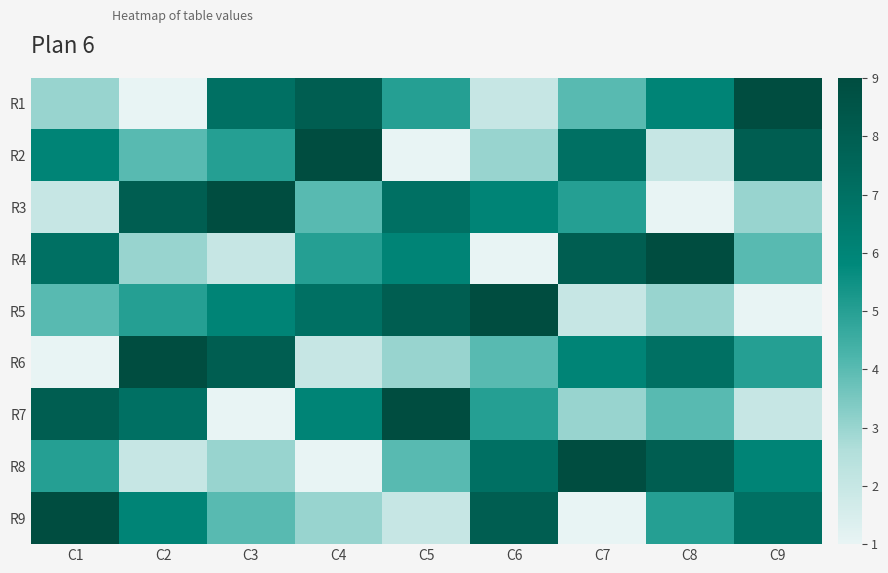

Rank the series at C8 from lowest to highest value.

R3, R2, R5, R7, R9, R1, R6, R8, R4